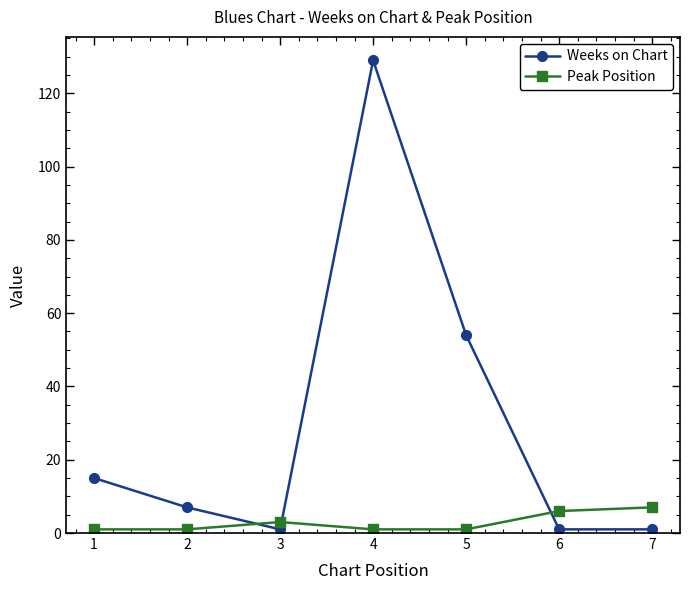

At how many categories does at least one series exceed 80?

1